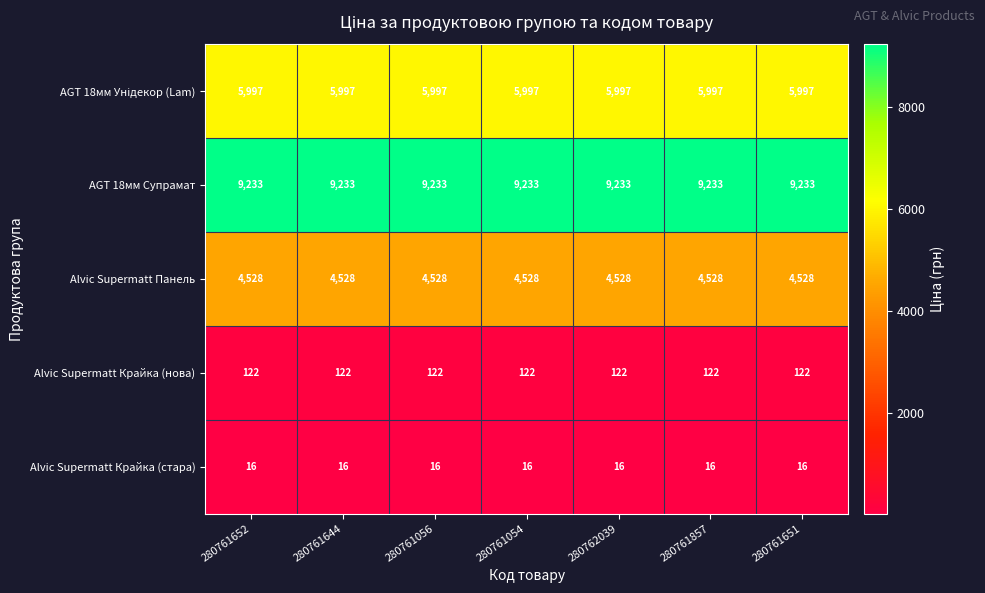

At how many categories does at least one series exceed 2701?

7